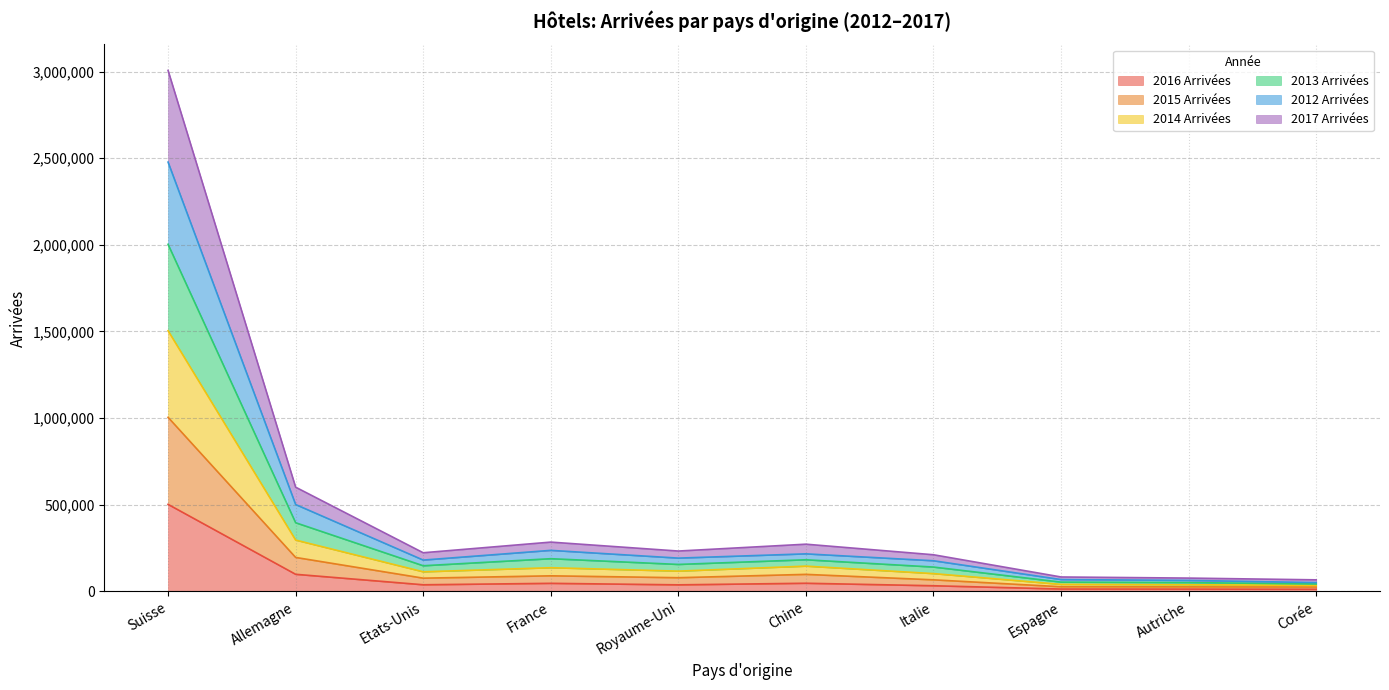

How many interior local valleys does the 2015 Arrivées series have?

2